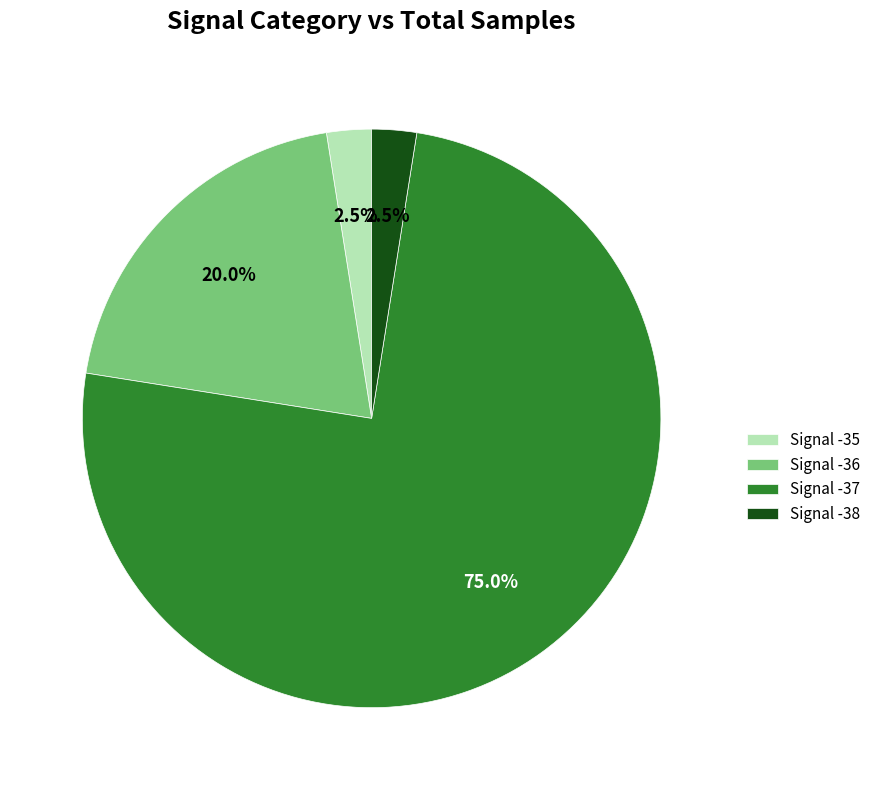

Which has a higher value, Signal -38 or Signal -36?

Signal -36